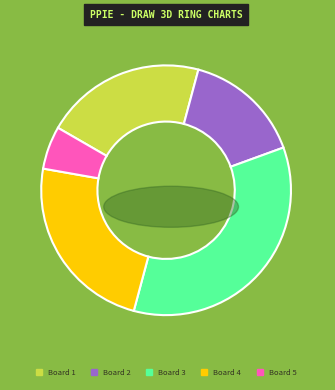

Is the sum of Board 3 and Board 1 greater than half?

Yes